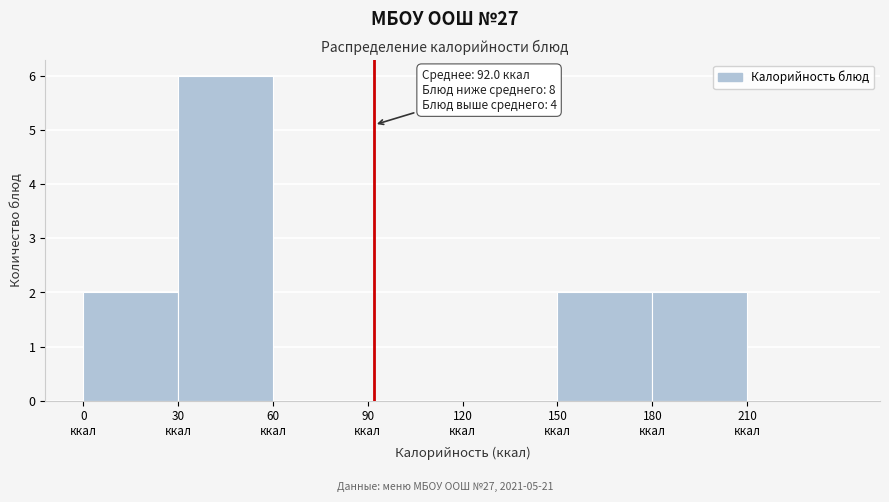

Which range on the x-axis has the tallest bar?

30 to 60